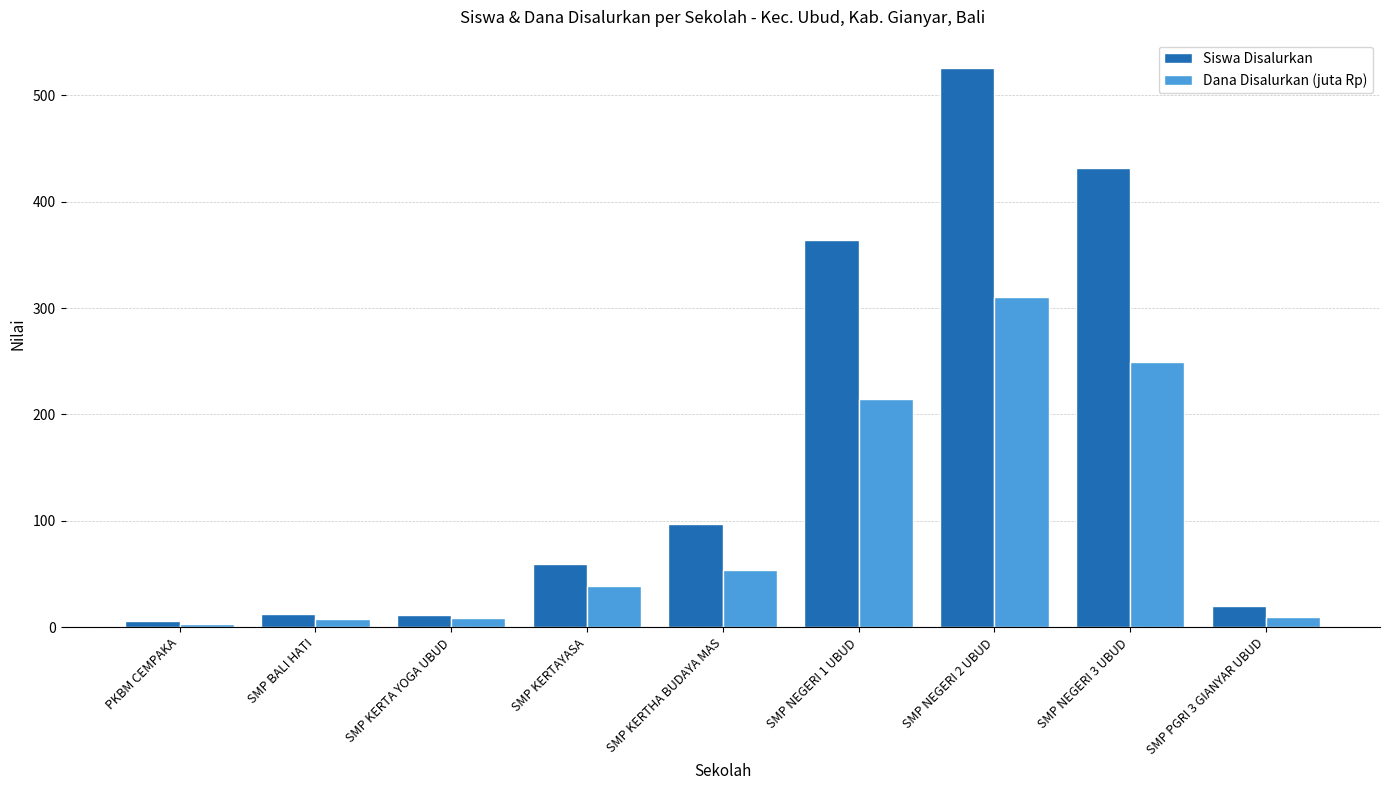

What is the difference between the highest and lowest values at SMP NEGERI 3 UBUD?

183.0